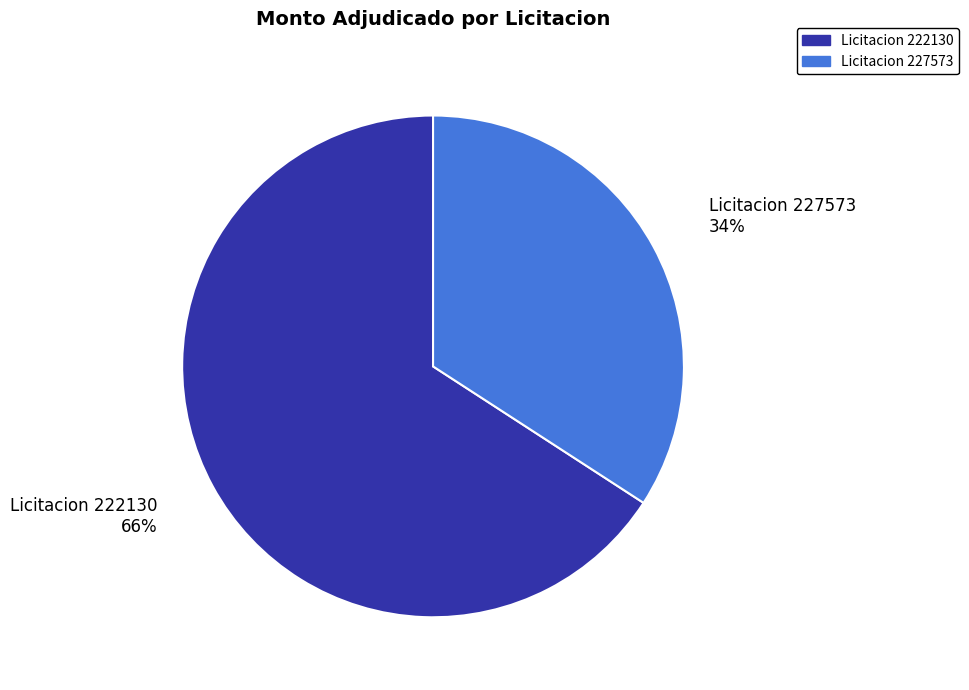

Approximately how many times larger is the value at Licitacion 227573 compared to Licitacion 222130?

0.5